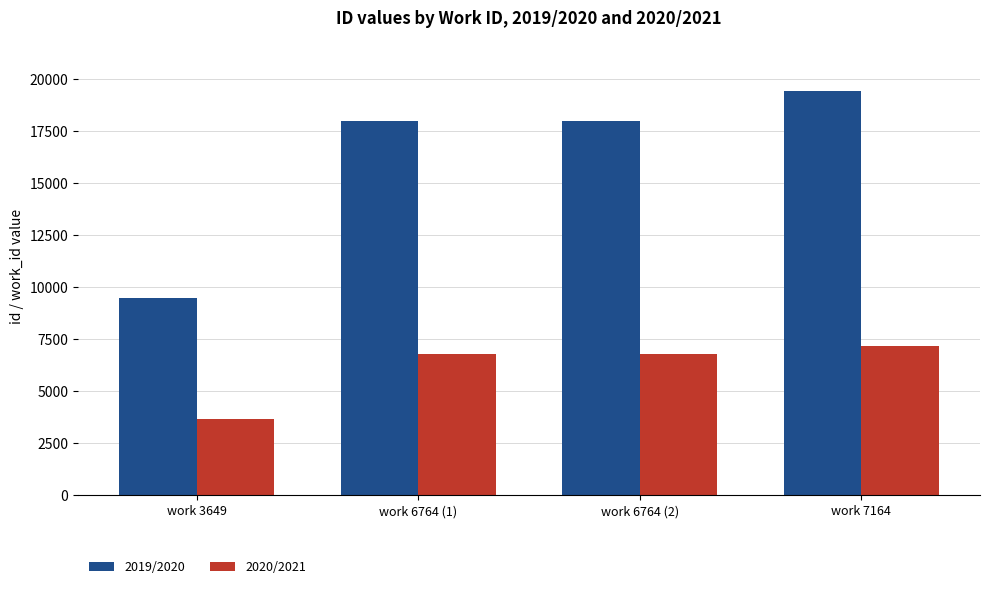

Count the 2020/2021 values in the range 6764 to 7164.

3